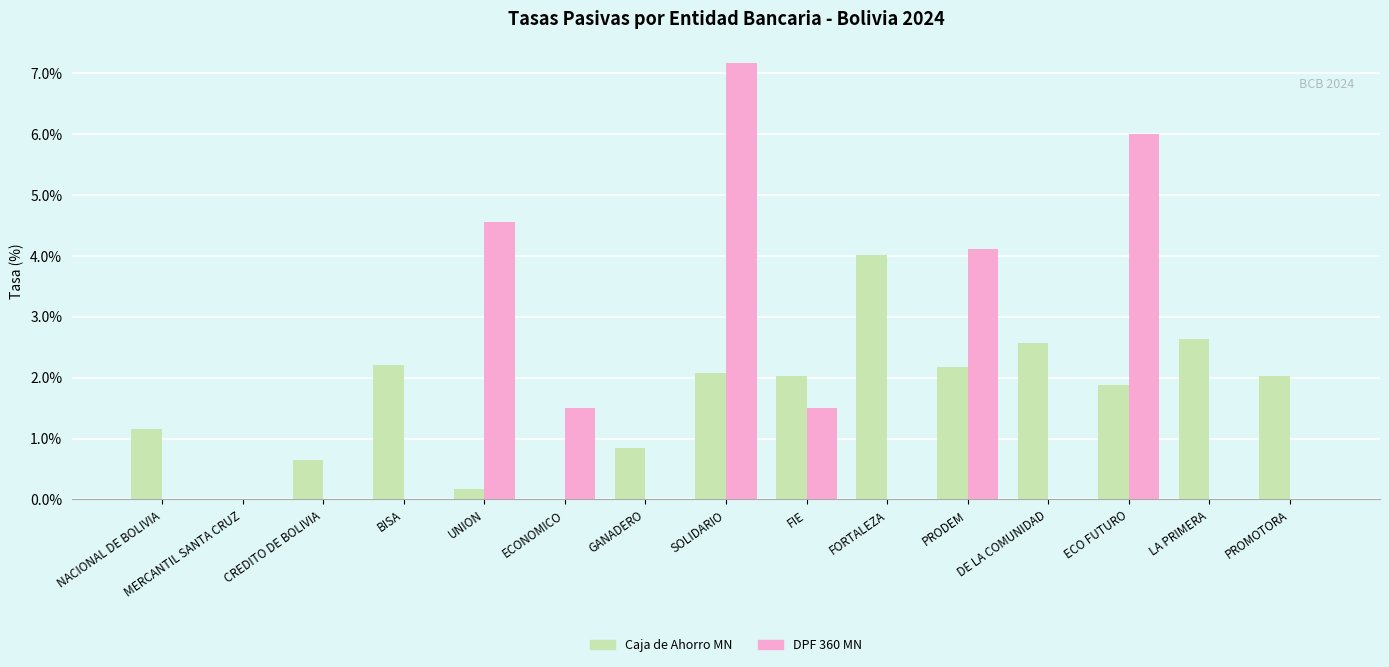

Which series changed the most between GANADERO and ECO FUTURO?

DPF 360 MN